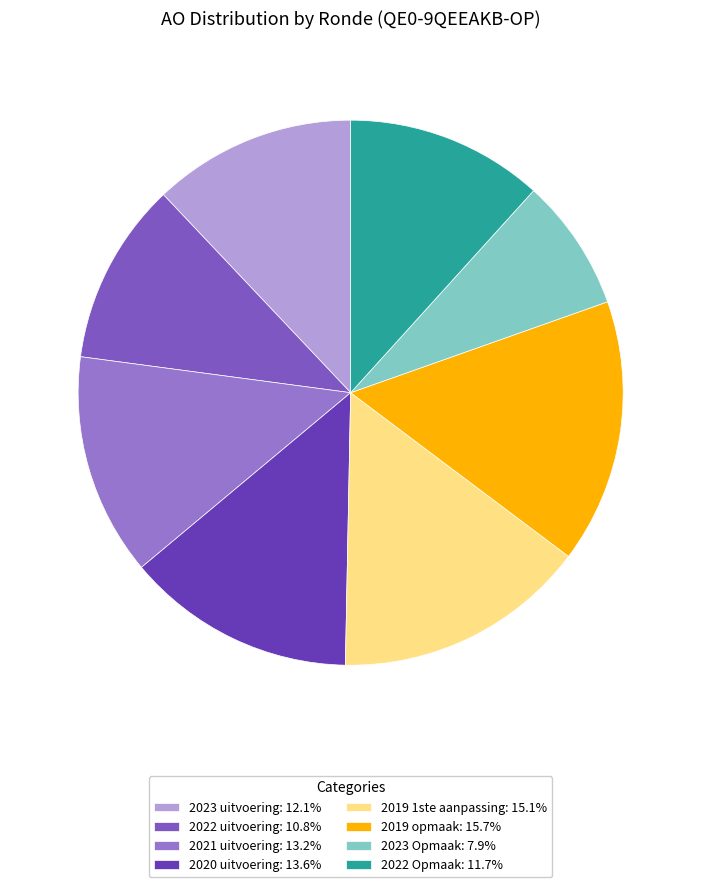

What percentage is the 2023 Opmaak slice, to the nearest percent?

8%